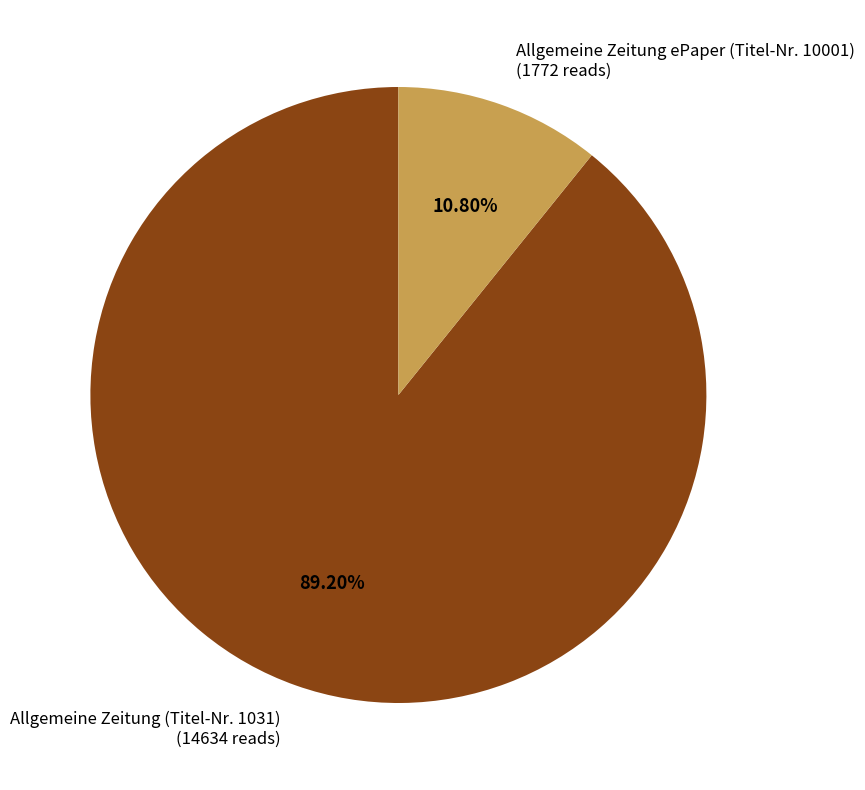

To the nearest percent, what is the combined percentage of Allgemeine Zeitung ePaper (Titel-Nr. 10001) and Allgemeine Zeitung (Titel-Nr. 1031)?

100%